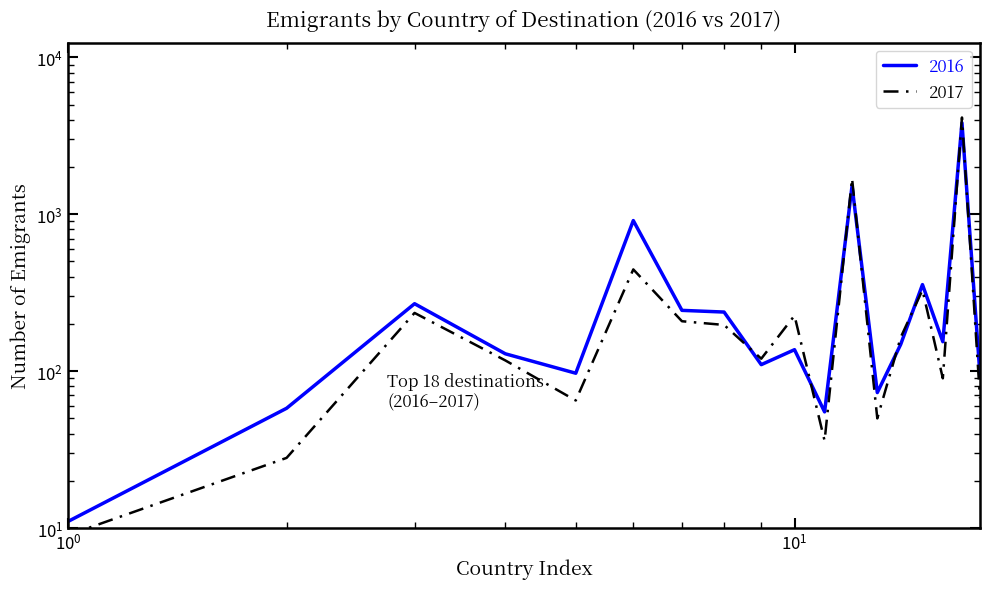

What is the sum of all 2017 values?

8212